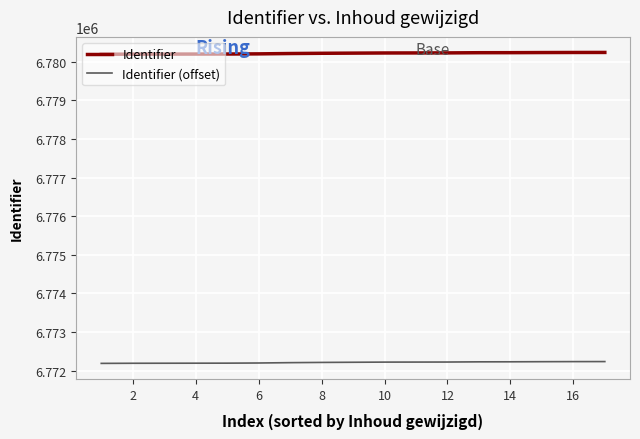

What is the greatest value displayed?

6780237